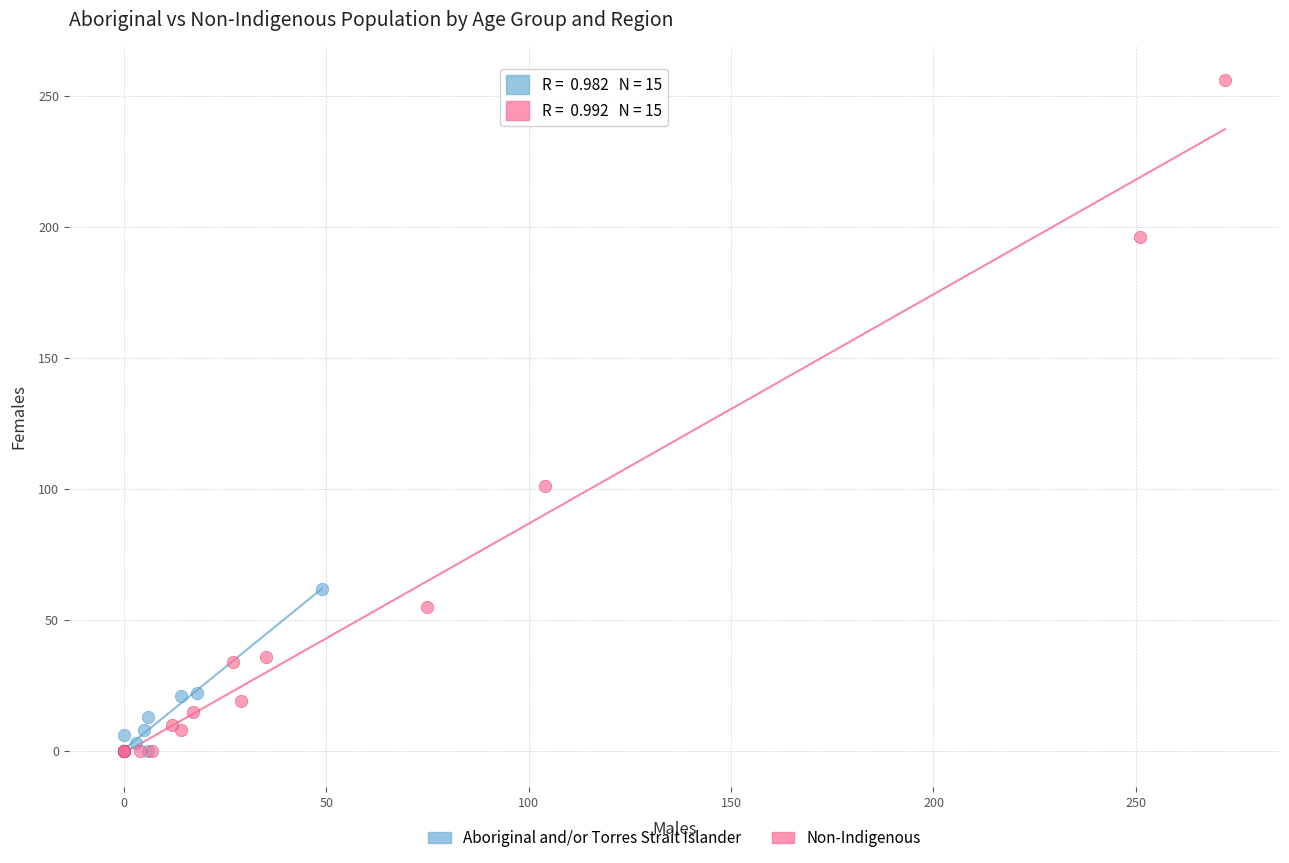

Which series has the largest Y range (max minus min)?

Non-Indigenous